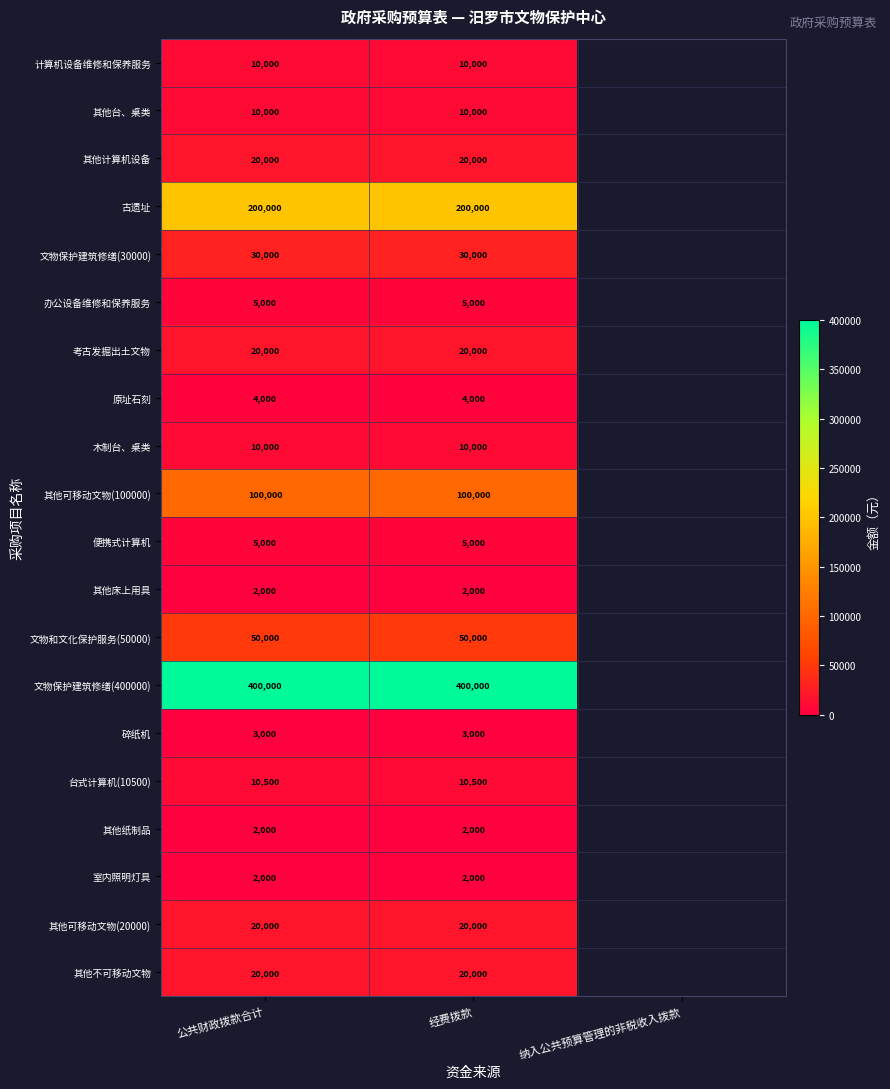

The value of 便携式计算机 at 公共财政拨款合计 is 1648. True or false?

False